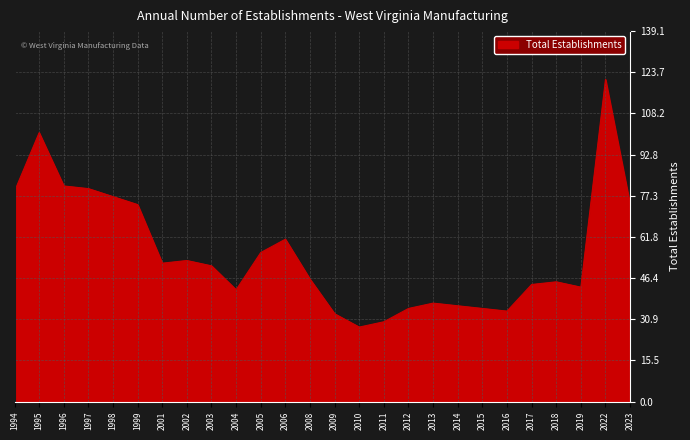

Approximately how many times larger is the value at 2002 compared to 2013?

1.4